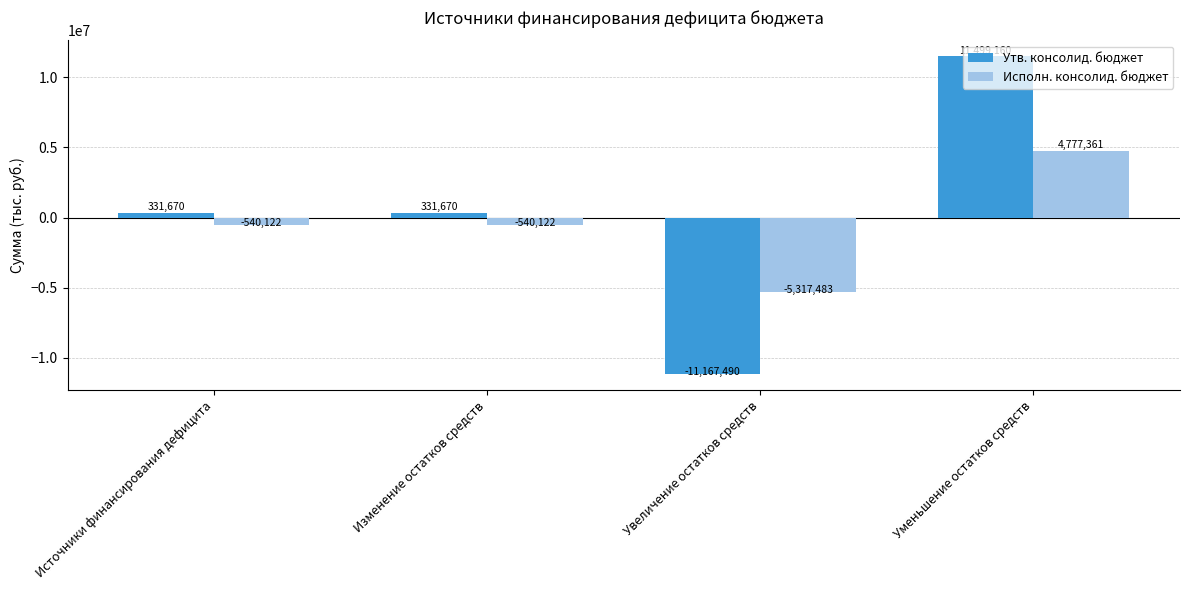

The value of Исполн. консолид. бюджет at Увеличение остатков средств is -5317483.5. True or false?

True